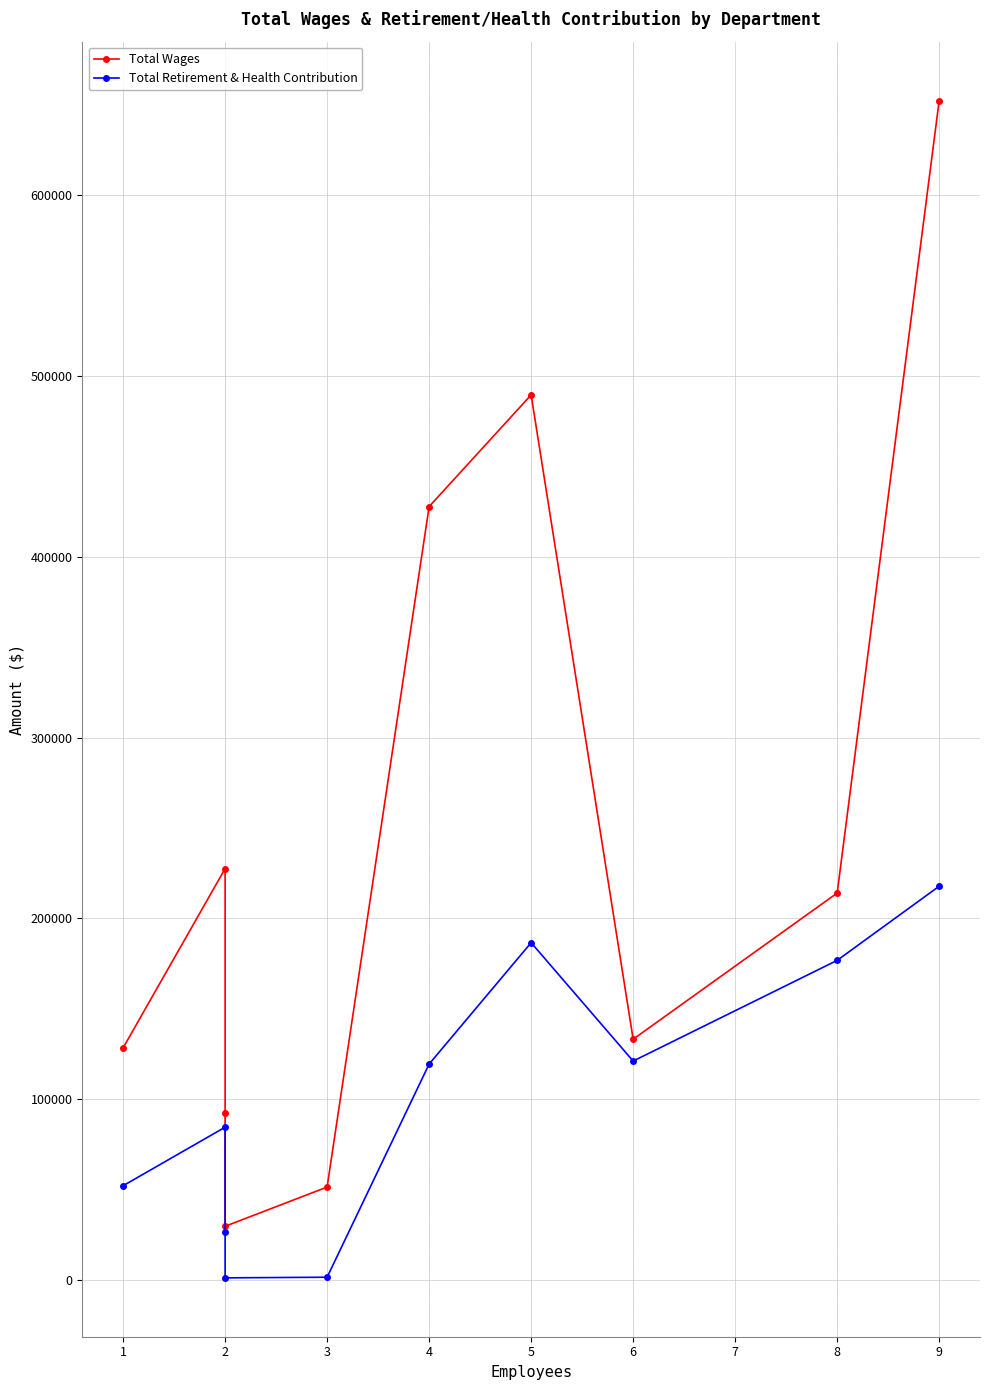

At how many categories does at least one series exceed 479130?

2